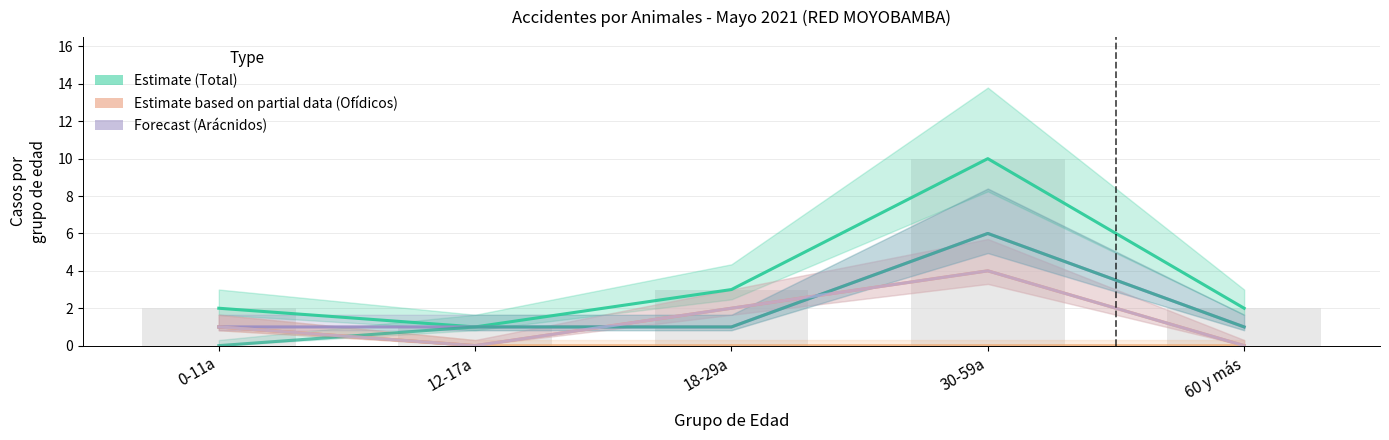

How many values in Ofídicos (T) are above zero?

3